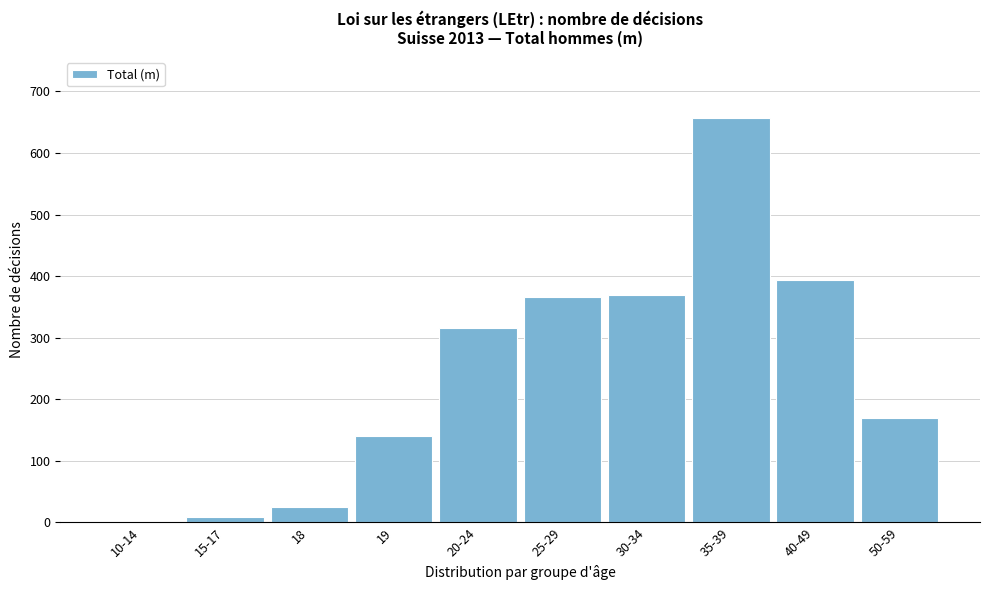

Reading left to right, transcribe all the data shown in this chart.

10-14=1	15-17=9	18=25	19=140	20-24=316	25-29=366	30-34=370	35-39=657	40-49=394	50-59=169